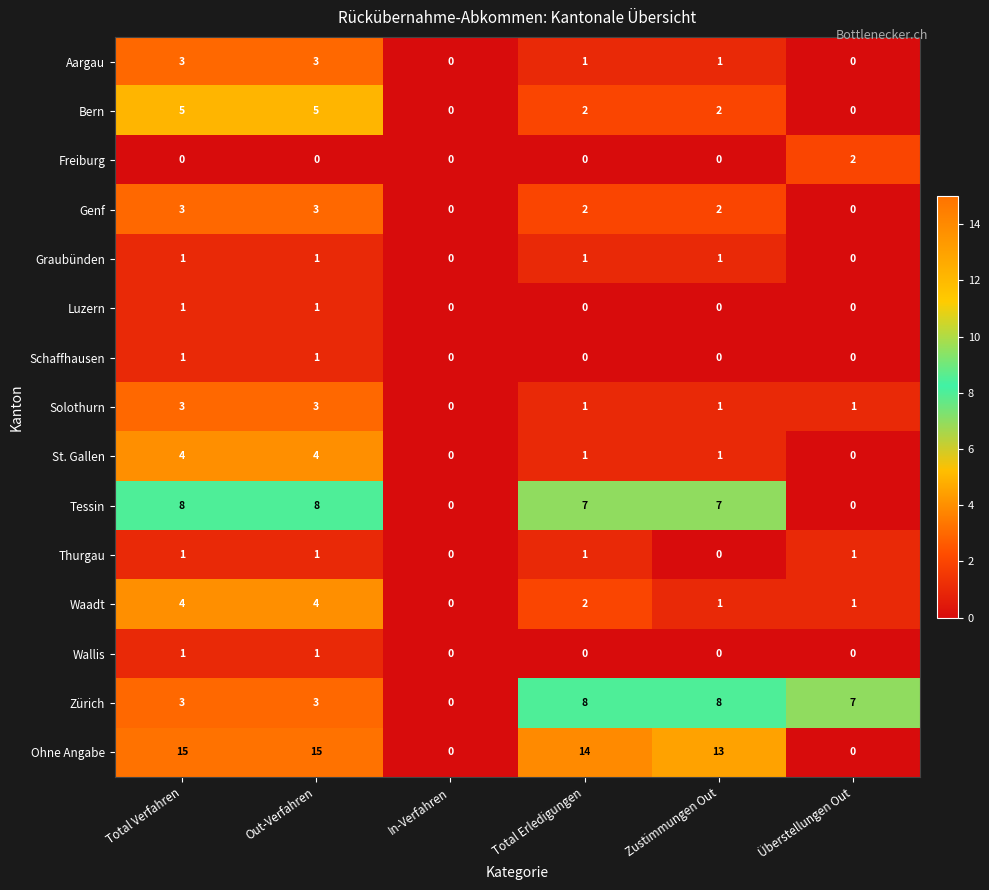

At which label does Solothurn first exceed 1?

Total Verfahren